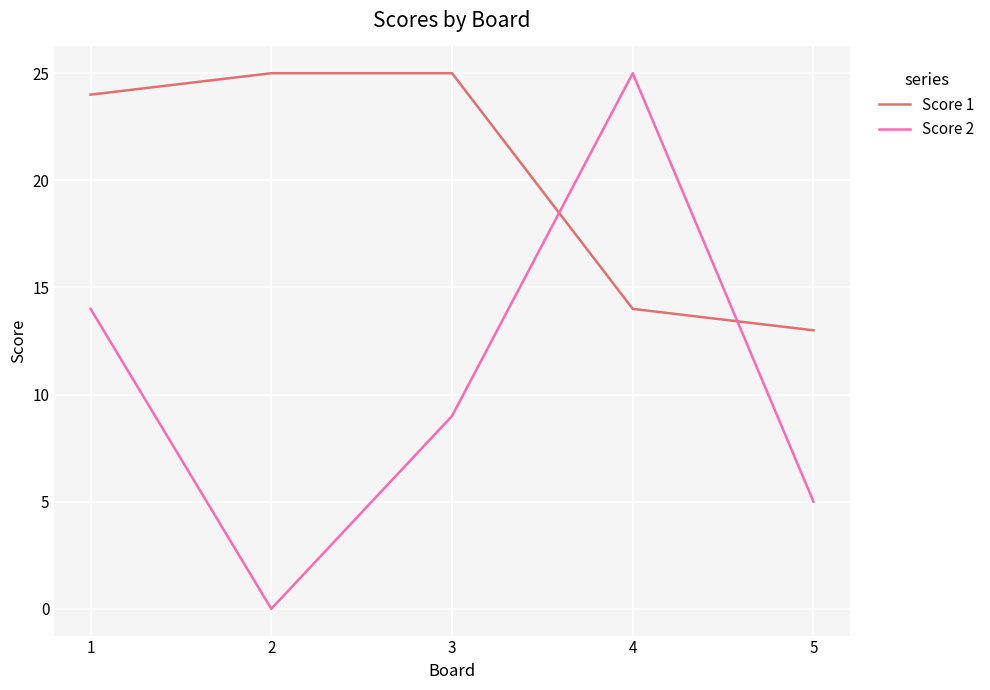

What is the minimum value for Score 1?

13